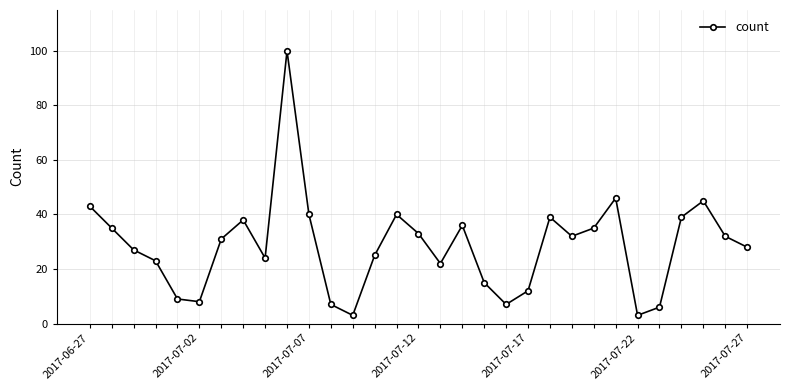

What is the sum of all values?

883